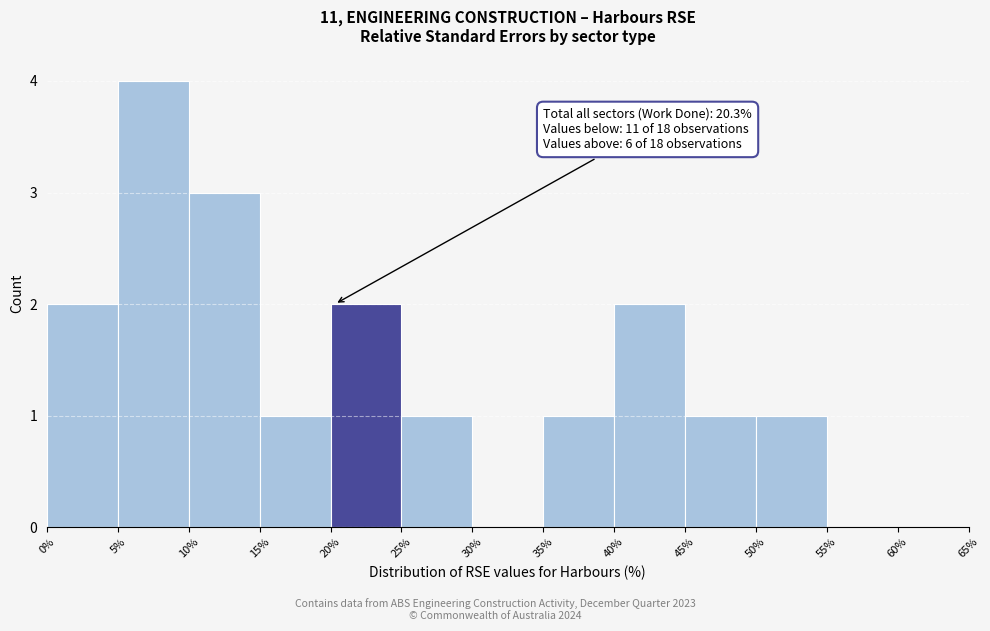

Which range on the x-axis has the tallest bar?

5% to 10%